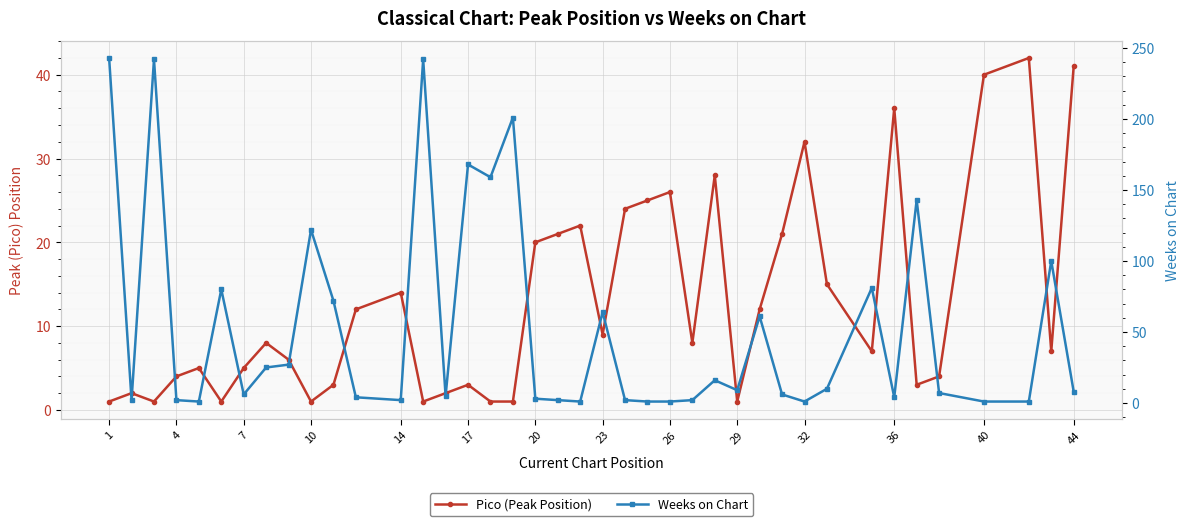

Count the number of categories in the chart.

40